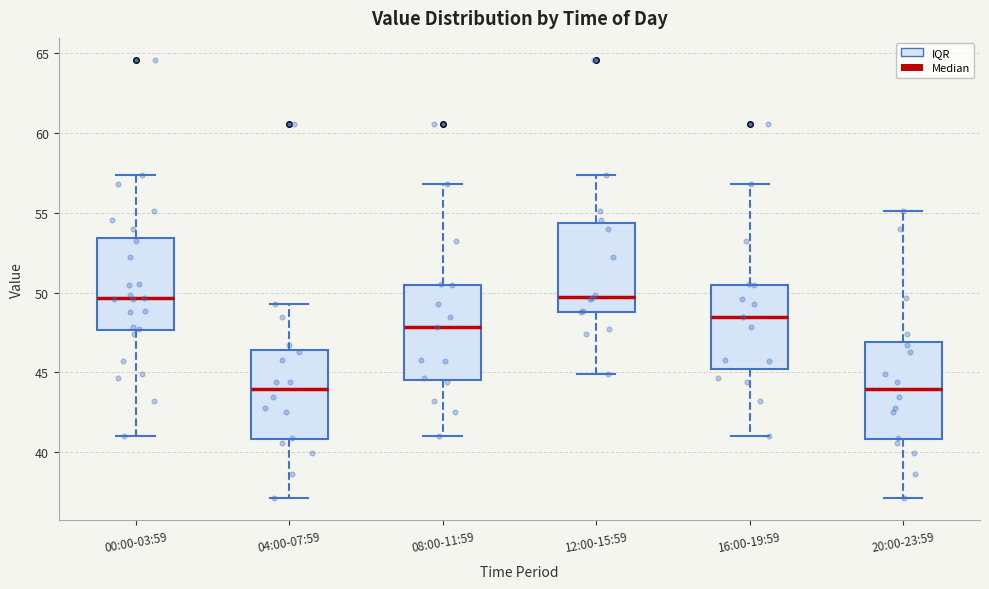

Where does the lower whisker of the box for 20:00-23:59 end on the y-axis? The values are not printed on the chart, so give them approximately, as read against the axis.

37.0